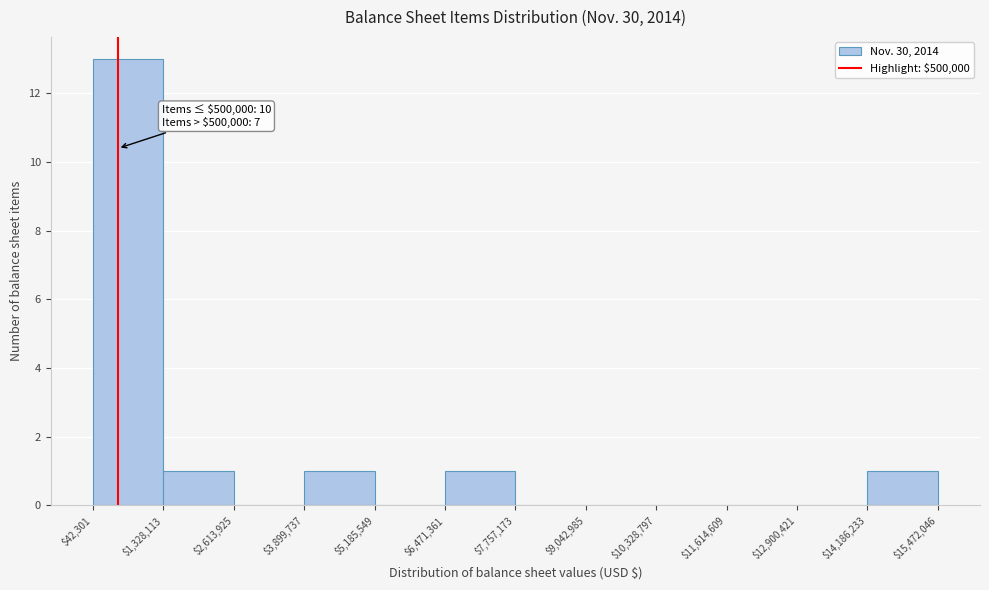

Which range on the x-axis has the tallest bar?

$42,301 to $1,328,113